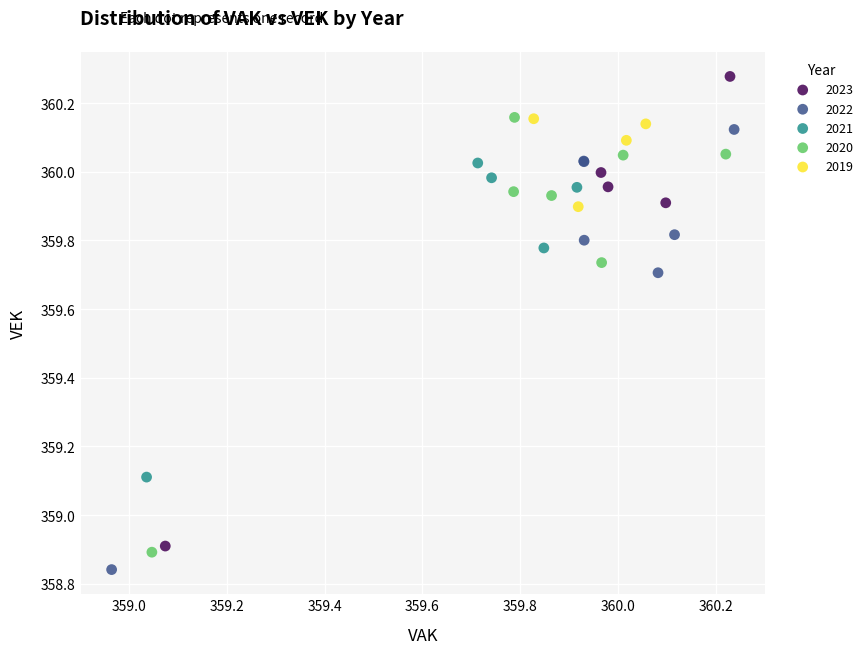

Which series reaches the maximum Y coordinate?

2023